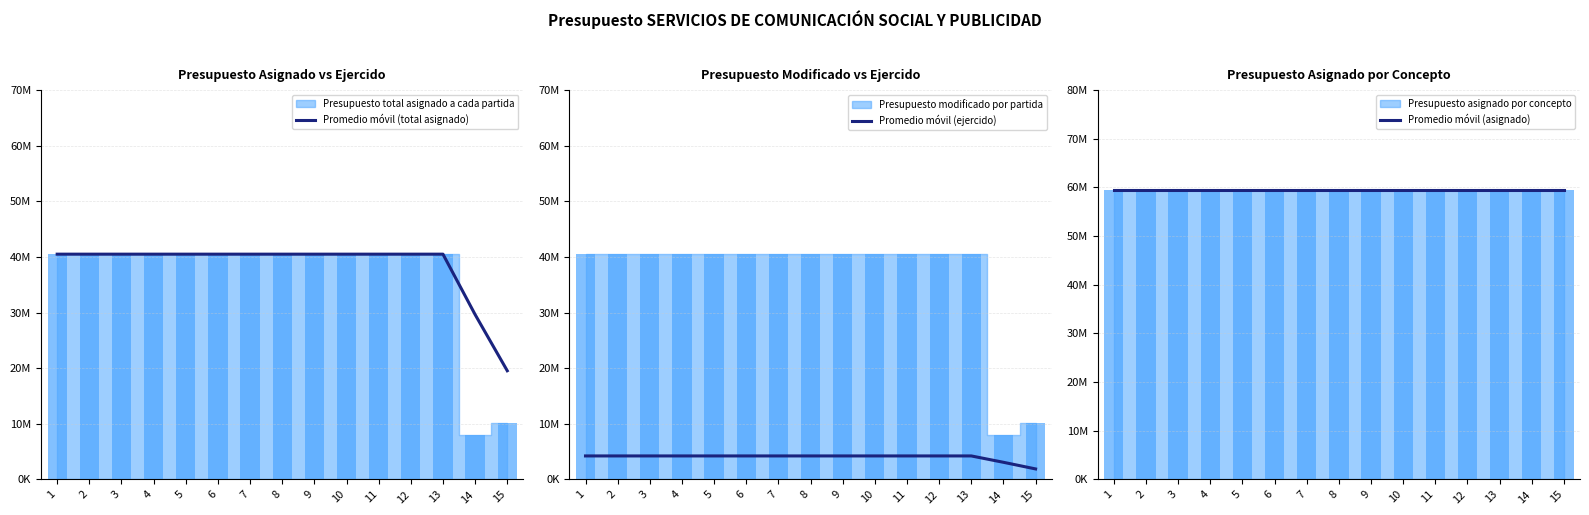

Reading right to left, what are all the values shown in this chart?

Promedio móvil (total asignado): 15=19541666.7	14=29641666.7	13=40500000.0	12=40500000.0	11=40500000.0	10=40500000.0	9=40500000.0	8=40500000.0	7=40500000.0	6=40500000.0	5=40500000.0	4=40500000.0	3=40500000.0	2=40500000.0	1=40500000.0
Promedio móvil (ejercido): 15=1892017.2	14=3084967.7	13=4228851.5	12=4228851.5	11=4228851.5	10=4228851.5	9=4228851.5	8=4228851.5	7=4228851.5	6=4228851.5	5=4228851.5	4=4228851.5	3=4228851.5	2=4228851.5	1=4228851.5
Promedio móvil (asignado): 15=59366400.0	14=59366400.0	13=59366400.0	12=59366400.0	11=59366400.0	10=59366400.0	9=59366400.0	8=59366400.0	7=59366400.0	6=59366400.0	5=59366400.0	4=59366400.0	3=59366400.0	2=59366400.0	1=59366400.0